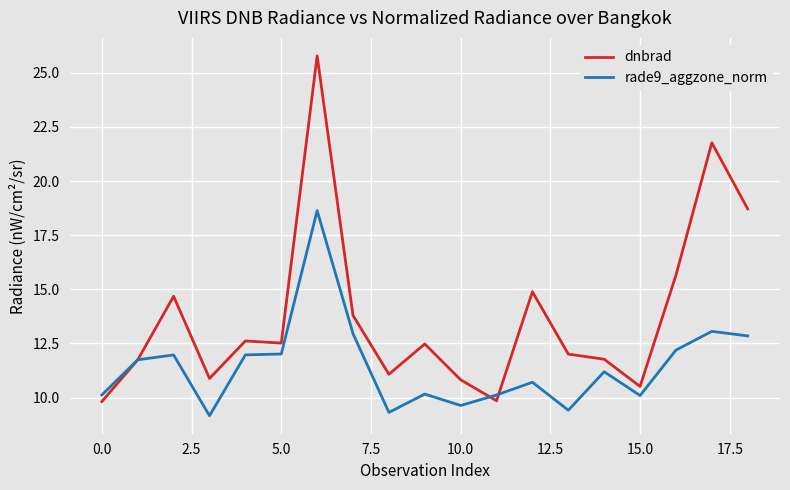

After their last crossing, which series has the higher values: dnbrad or rade9_aggzone_norm?

dnbrad